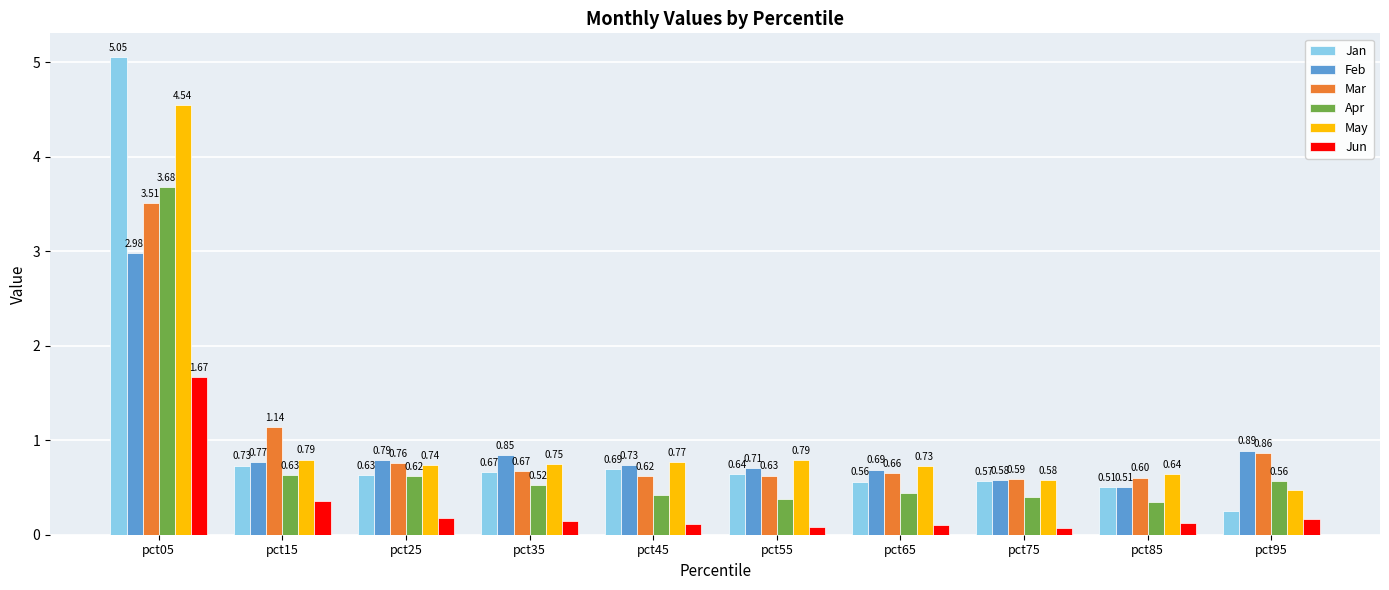

What is the difference between the highest and lowest values at pct05?

3.4